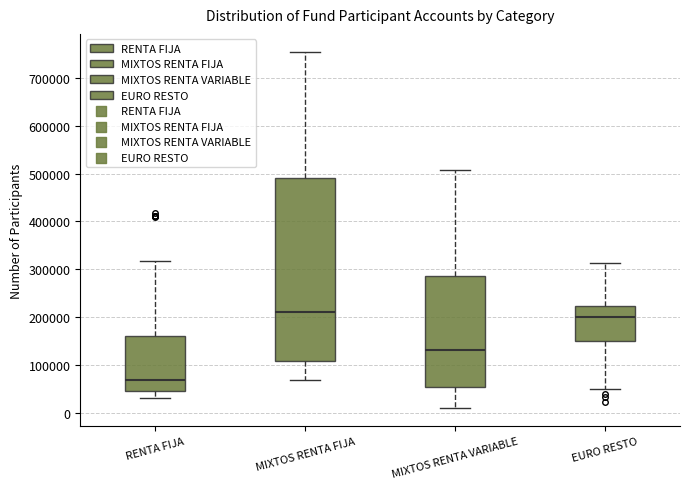

Reading left to right, read every box against the y-axis: the position of its median line, the range the box covers, and the ends of its whiskers. The values are not printed on the chart, so give them approximately, as read against the axis.

RENTA FIJA: median 70000, box 50000 to 160000, whiskers 30000 to 320000
MIXTOS RENTA FIJA: median 210000, box 110000 to 490000, whiskers 70000 to 750000
MIXTOS RENTA VARIABLE: median 130000, box 50000 to 290000, whiskers 10000 to 510000
EURO RESTO: median 200000, box 150000 to 220000, whiskers 50000 to 310000